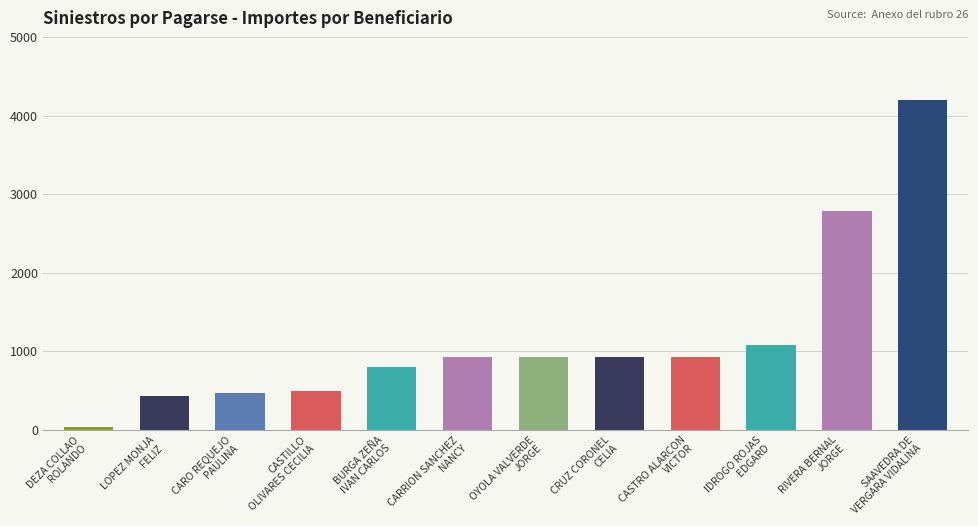

What is the greatest value displayed?

4200.0